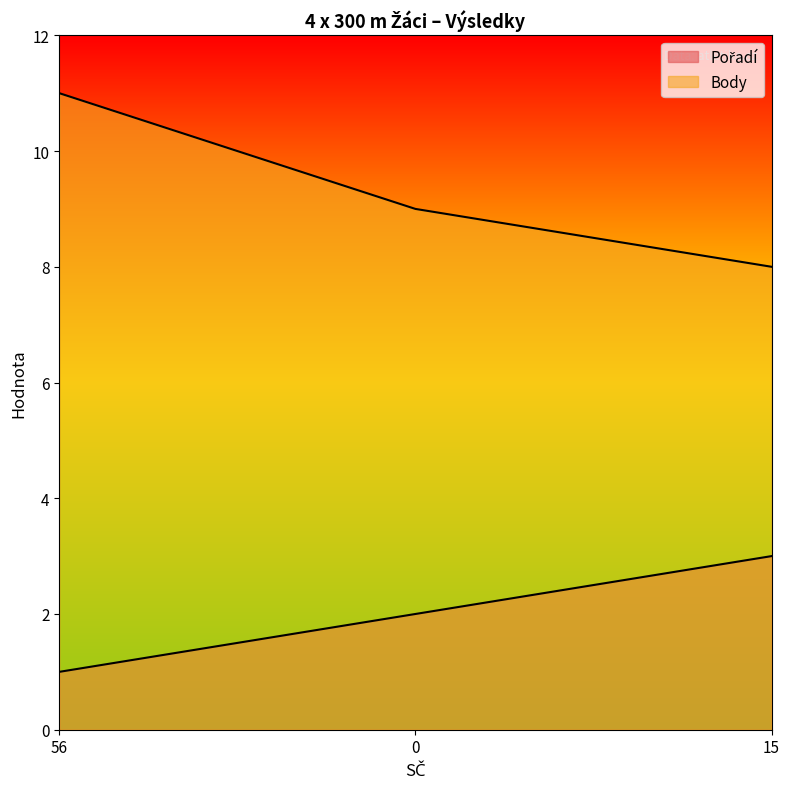

At 15, list the series in order from largest to smallest.

Body, Pořadí